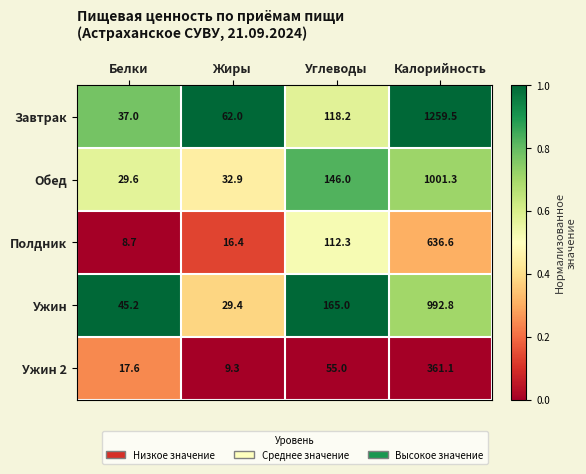

At Жиры, list the series in order from smallest to largest.

Ужин 2, Полдник, Ужин, Обед, Завтрак